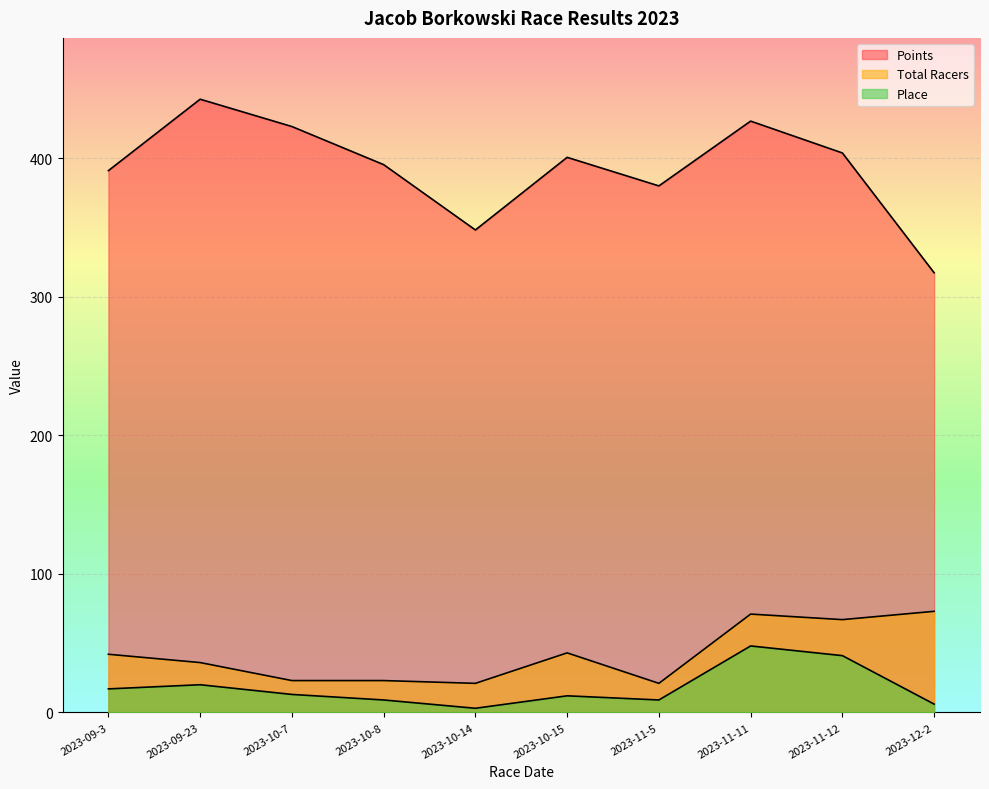

Which category has the lowest value in the Place series?

2023-10-14